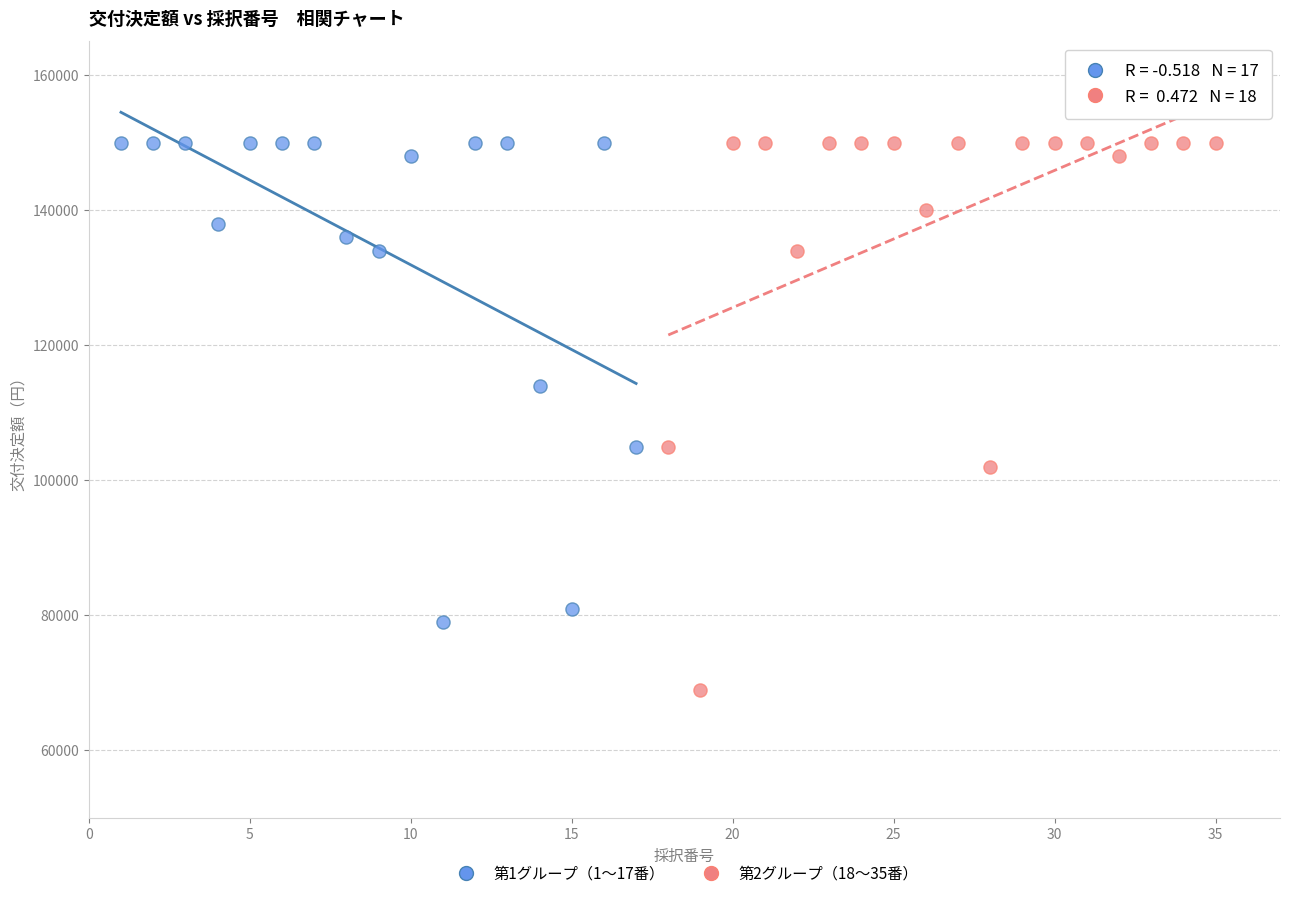

Which series reaches the minimum Y coordinate?

第2グループ（18〜35番）